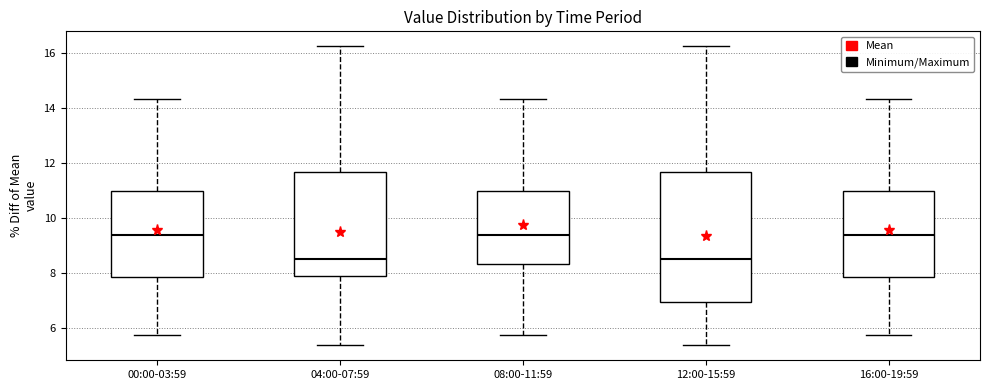

Reading left to right, transcribe this box plot: for each box, give where its median line is, the range the box spans, and where its two whiskers end, as read against the y-axis. The values are not printed on the chart, so give them approximately, as read against the axis.

00:00-03:59: median 9.4, box 7.8 to 11.0, whiskers 5.8 to 14.4
04:00-07:59: median 8.6, box 7.8 to 11.6, whiskers 5.4 to 16.2
08:00-11:59: median 9.4, box 8.4 to 11.0, whiskers 5.8 to 14.4
12:00-15:59: median 8.6, box 7.0 to 11.6, whiskers 5.4 to 16.2
16:00-19:59: median 9.4, box 7.8 to 11.0, whiskers 5.8 to 14.4